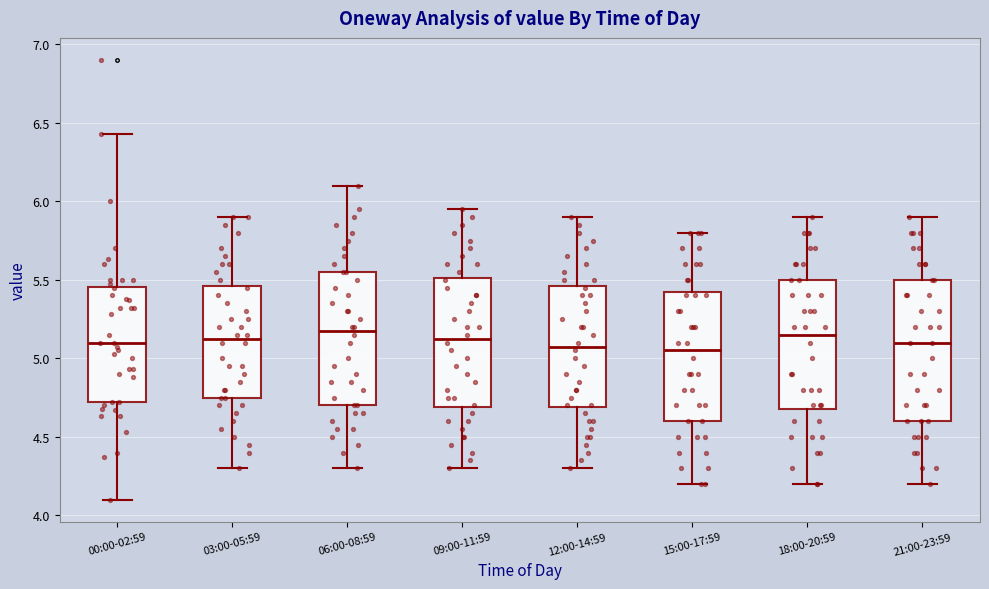

Reading left to right, read every box against the y-axis: the position of its median line, the range the box covers, and the ends of its whiskers. The values are not printed on the chart, so give them approximately, as read against the axis.

00:00-02:59: median 5.10, box 4.70 to 5.45, whiskers 4.10 to 6.45
03:00-05:59: median 5.15, box 4.75 to 5.45, whiskers 4.30 to 5.90
06:00-08:59: median 5.20, box 4.70 to 5.55, whiskers 4.30 to 6.10
09:00-11:59: median 5.15, box 4.70 to 5.50, whiskers 4.30 to 5.95
12:00-14:59: median 5.10, box 4.70 to 5.45, whiskers 4.30 to 5.90
15:00-17:59: median 5.05, box 4.60 to 5.45, whiskers 4.20 to 5.80
18:00-20:59: median 5.15, box 4.70 to 5.50, whiskers 4.20 to 5.90
21:00-23:59: median 5.10, box 4.60 to 5.50, whiskers 4.20 to 5.90